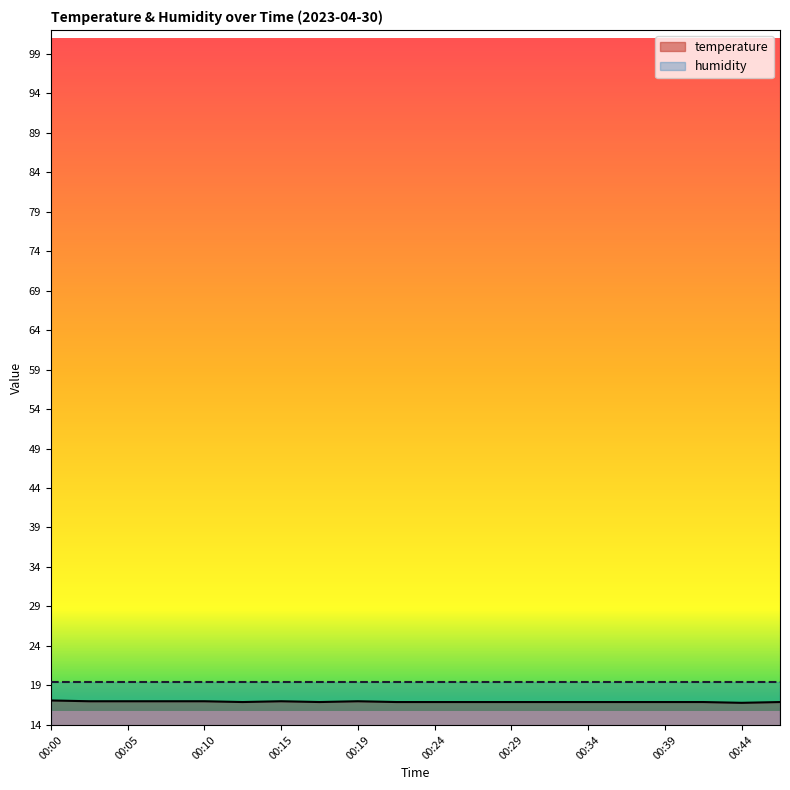

Reading left to right, extract all data points from this chart.

00:00=17.1	00:02=17.0	00:05=17.0	00:07=17.0	00:10=17.0	00:12=16.9	00:15=17.0	00:17=16.9	00:19=17.0	00:22=16.9	00:24=16.9	00:27=16.9	00:29=16.9	00:32=16.9	00:34=16.9	00:36=16.9	00:39=16.9	00:41=16.9	00:44=16.8	00:46=16.9